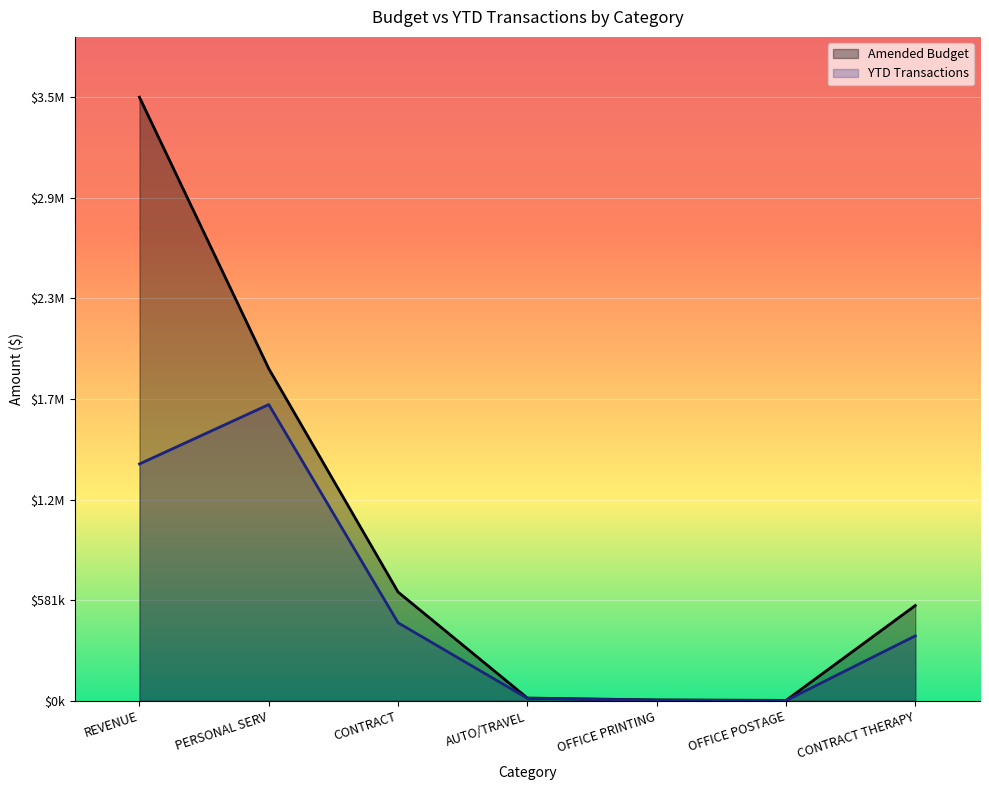

What are all the series names shown in the legend?

Amended Budget, YTD Transactions